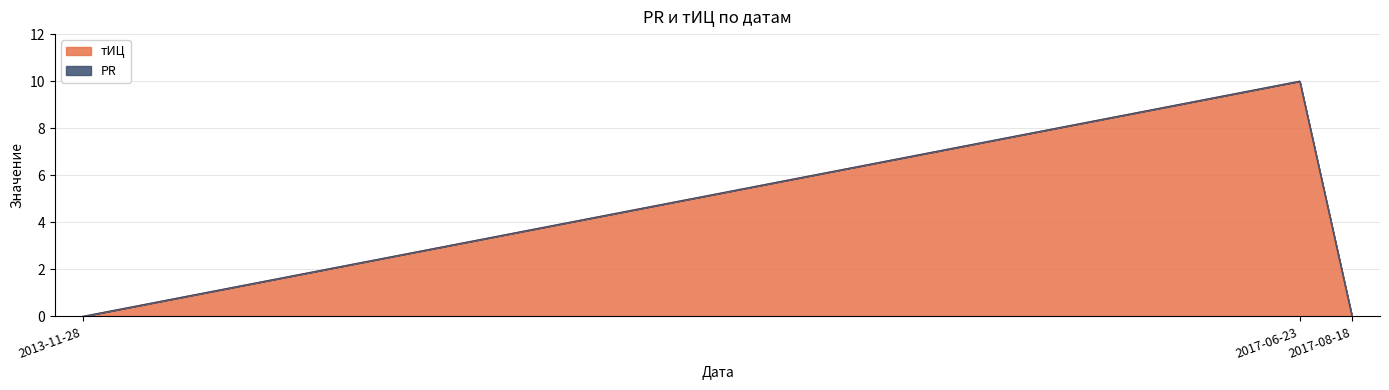

List the labels in order of value, smallest first.

2013-11-28, 2017-08-18, 2017-06-23